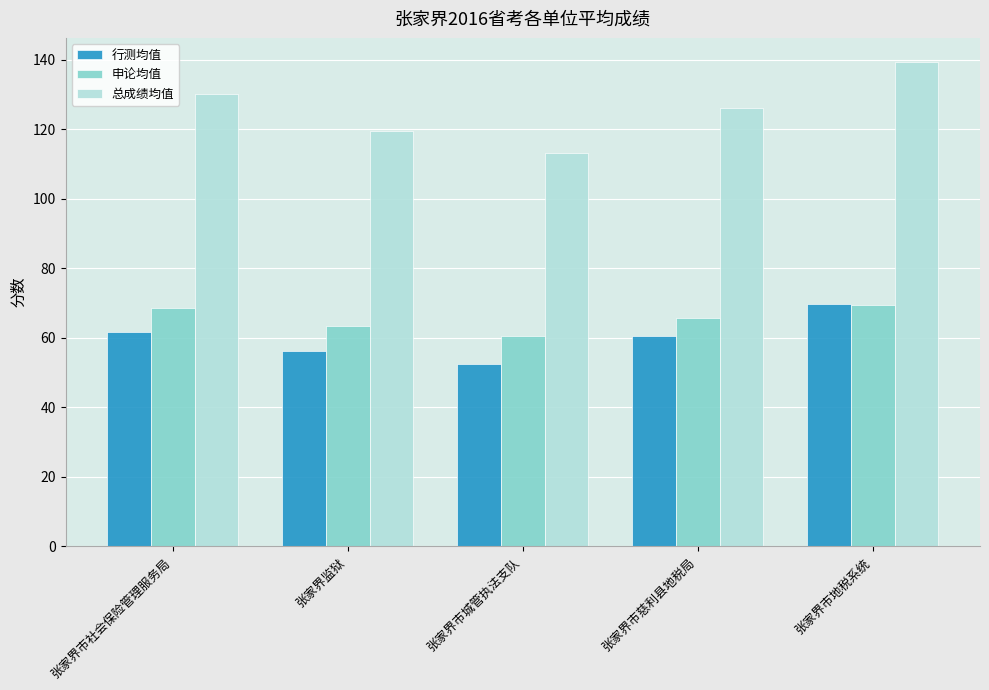

At 张家界市社会保险管理服务局, list the series in order from largest to smallest.

总成绩均值, 申论均值, 行测均值